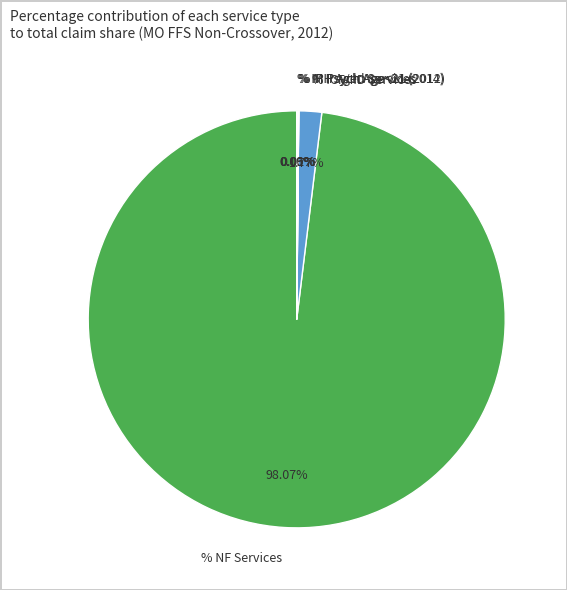

Which category has the biggest portion of the pie?

% NF Services